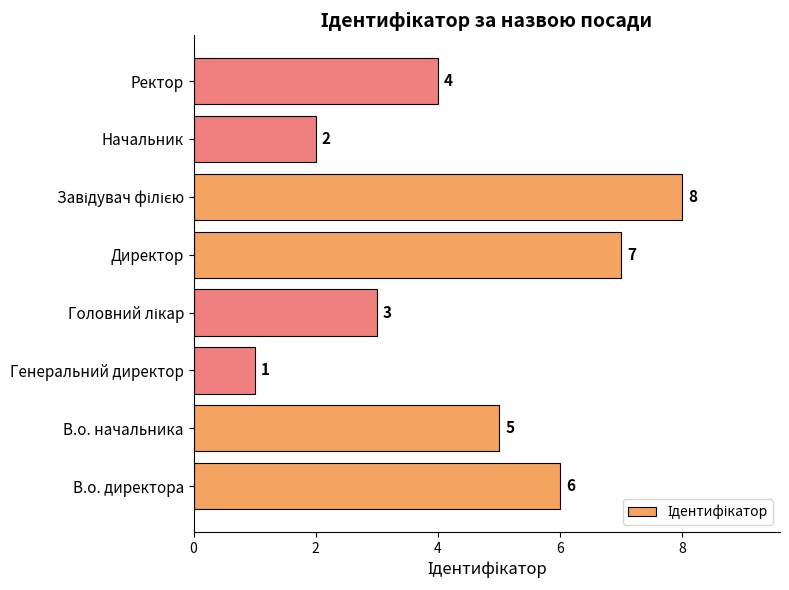

Which label corresponds to the smallest value in the chart?

Генеральний директор